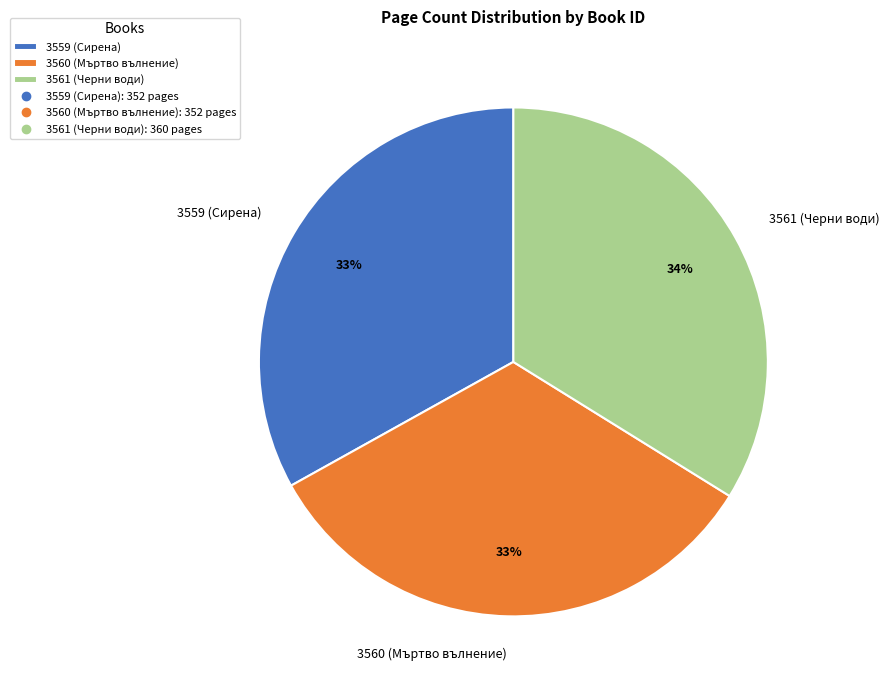

Do 3559 (Сирена) and 3560 (Мъртво вълнение) together represent more than half of the pie?

Yes